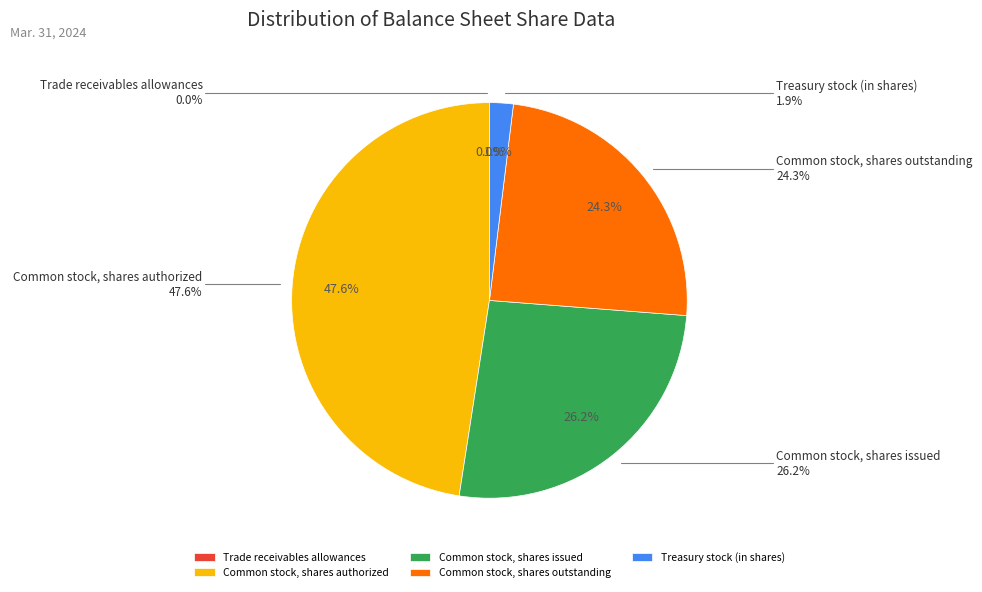

To the nearest percent, what percentage of the pie is Common stock, shares authorized?

48%